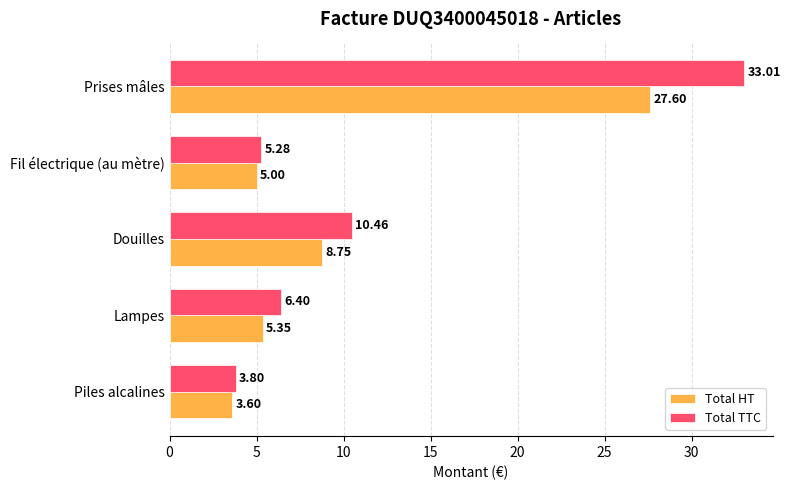

At which label does Total HT reach its peak?

Prises mâles